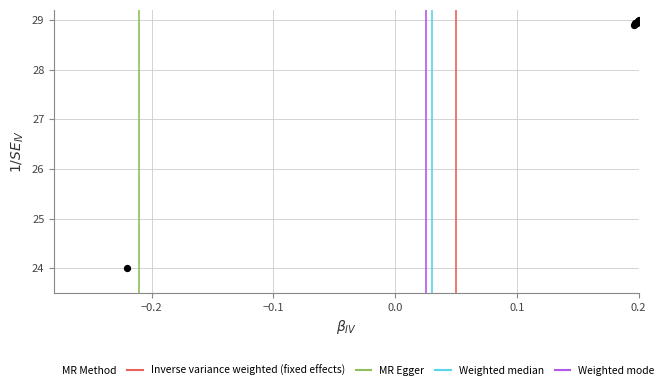

What Y value in the scatter plot is closest to 26?

24.0